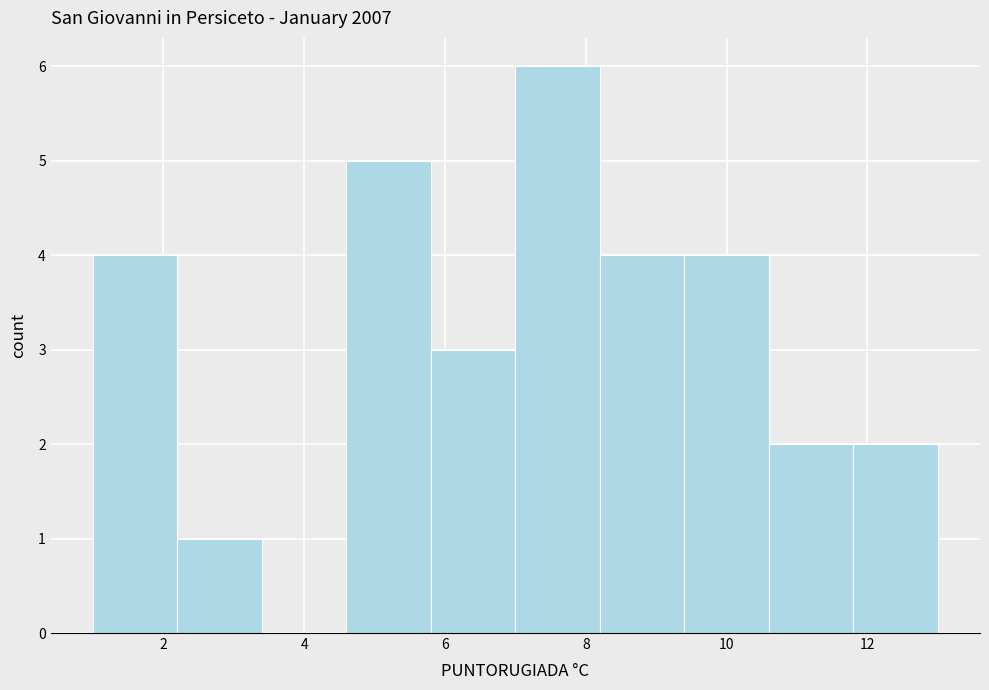

How tall is the bar that spans 1.0 to 2.2 on the x-axis? The values are not printed on the chart, so give them approximately, as read against the axis.

4